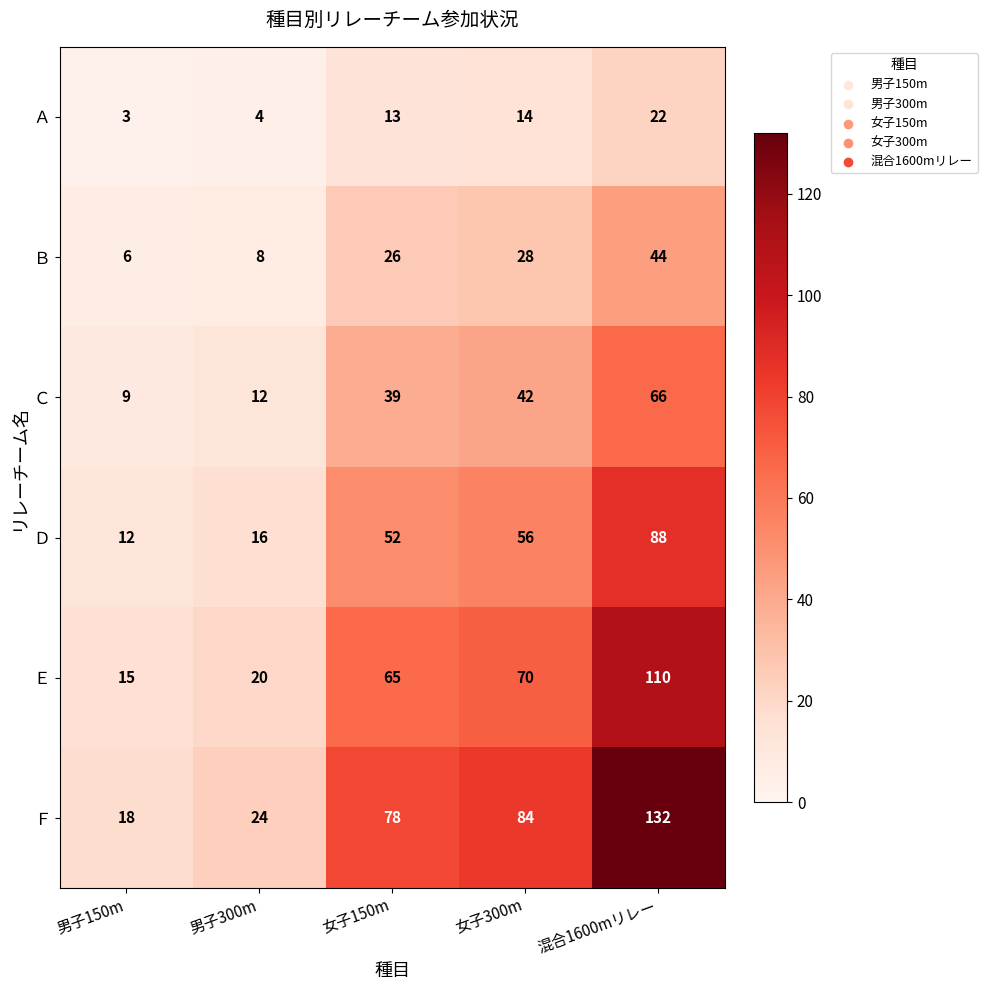

At which category does the chart reach its peak across all series?

混合1600mリレー